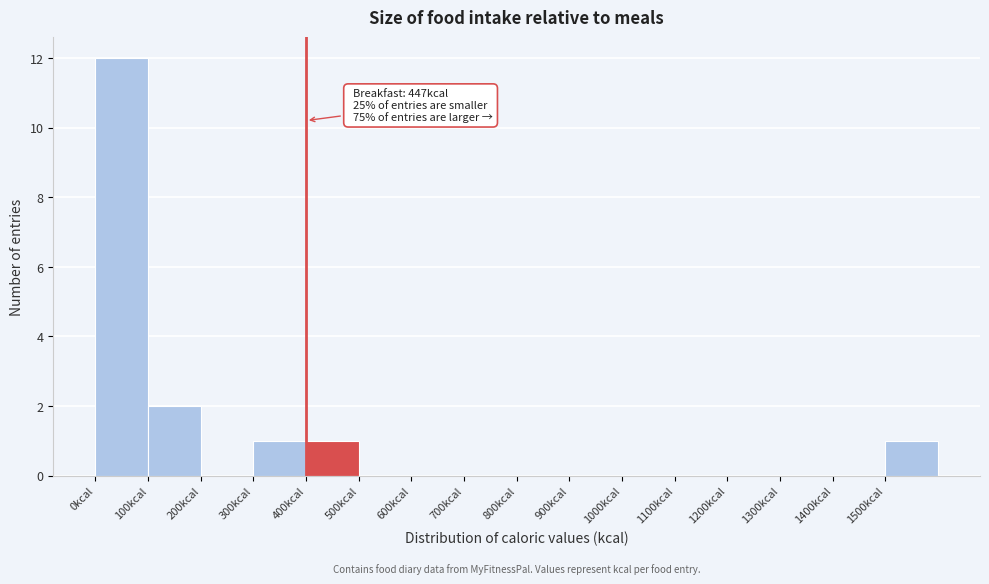

Which range on the x-axis has the tallest bar?

0 to 100